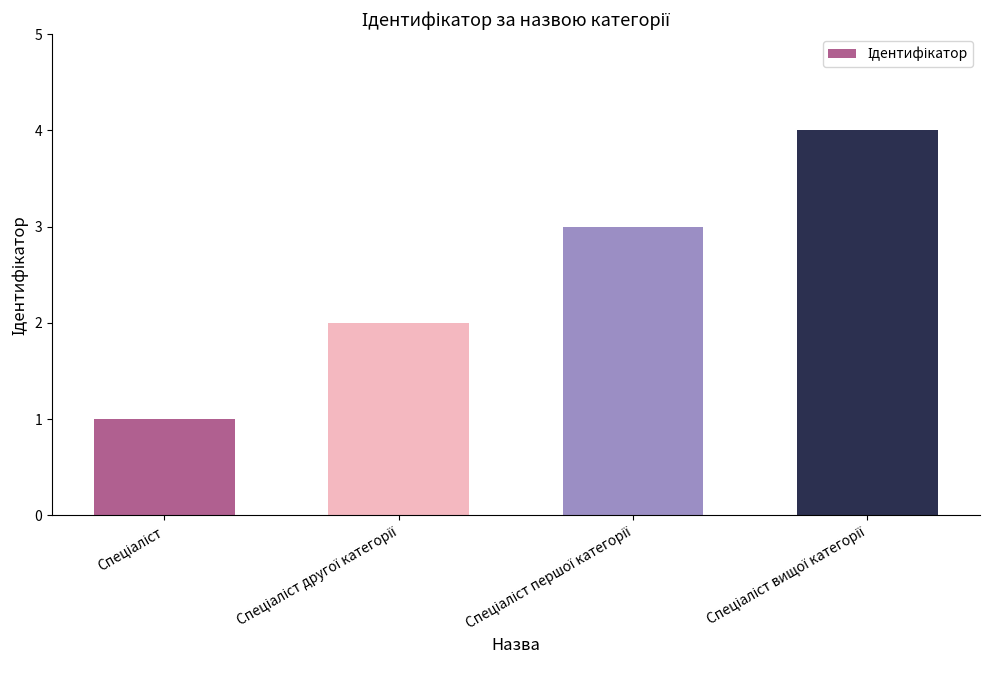

What is the minimum value shown in the chart?

1